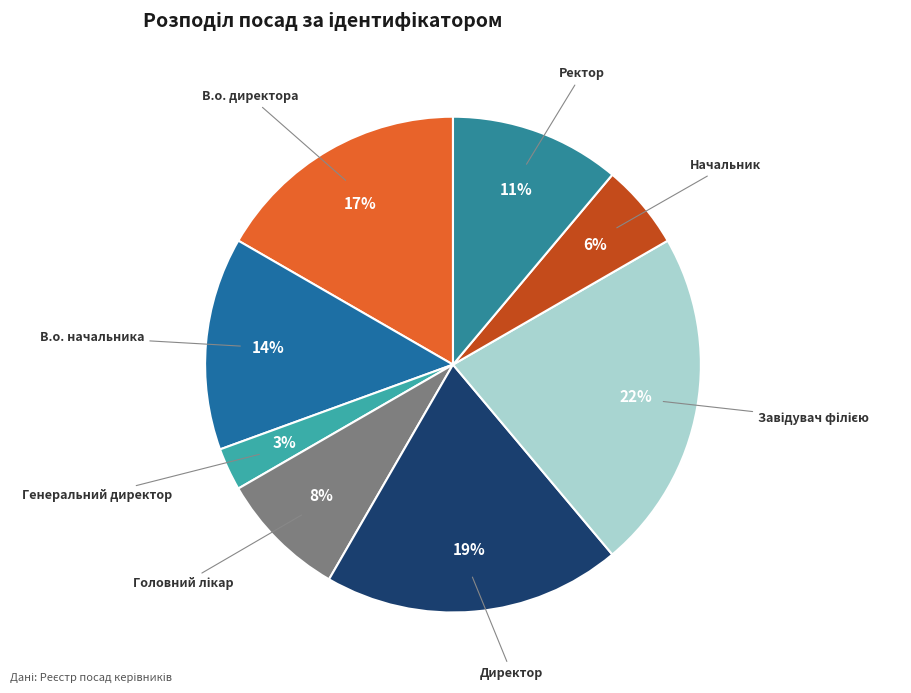

To the nearest percent, what is the average slice percentage?

12%